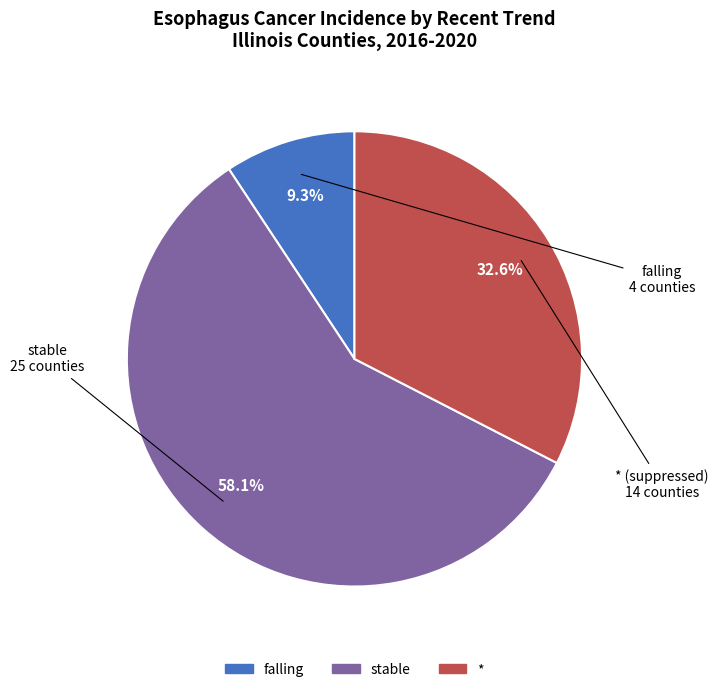

Is there any slice that represents more than half of the pie?

Yes